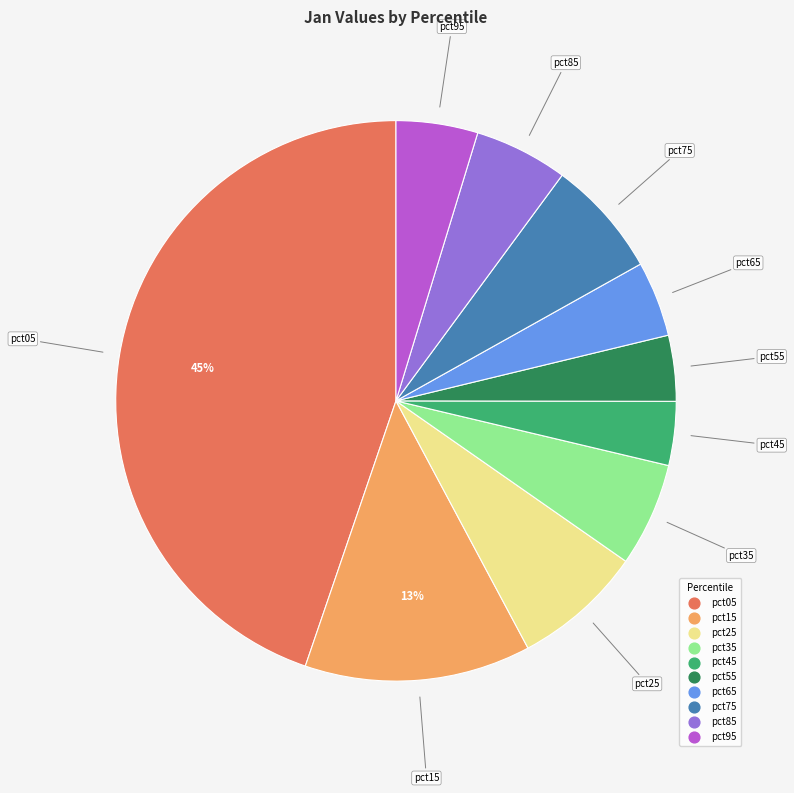

Does any single category account for the majority?

No